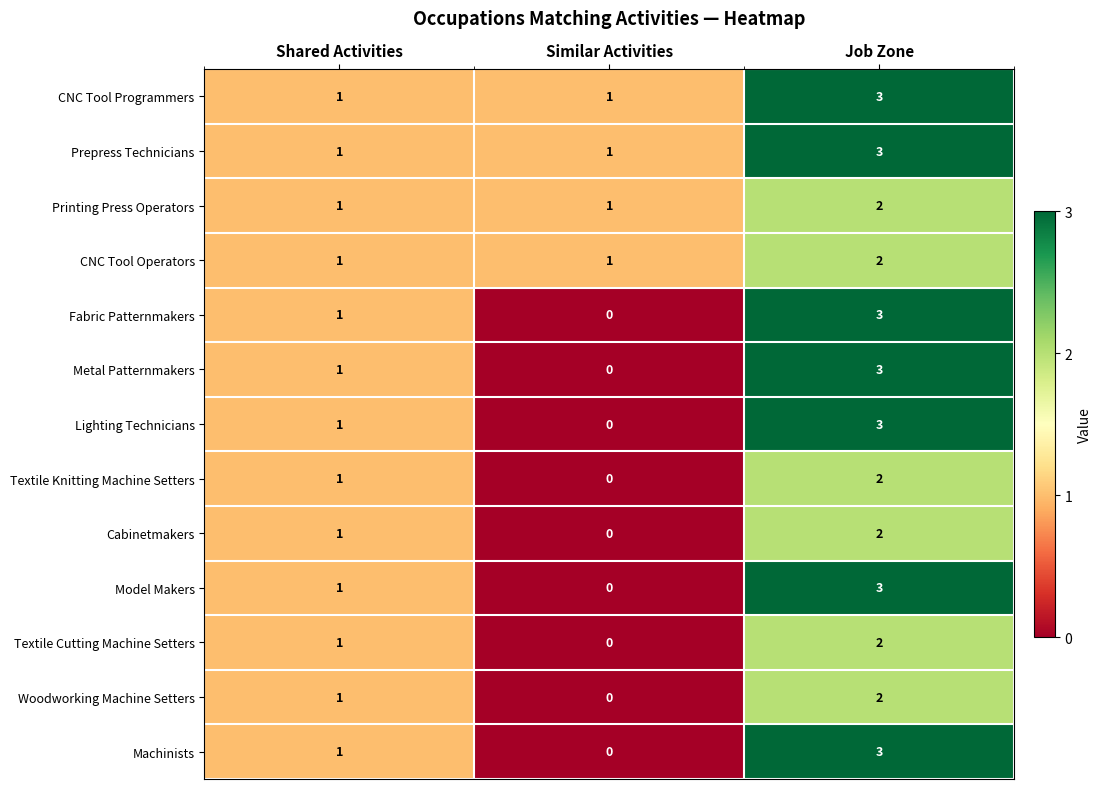

How many series are shown in this chart?

13